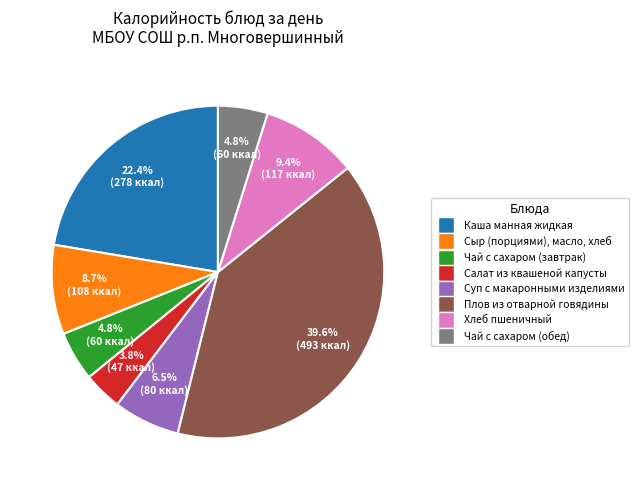

True or false: Плов из отварной говядины accounts for 51% of the total.

False